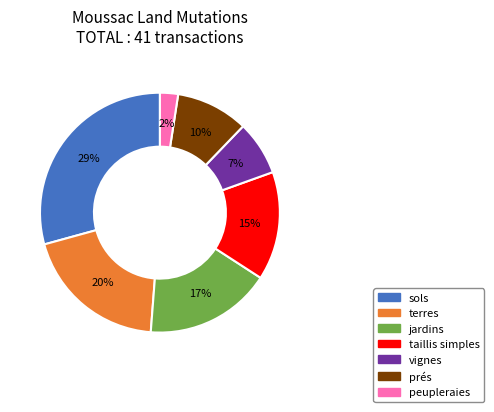

Does any single category account for the majority?

No